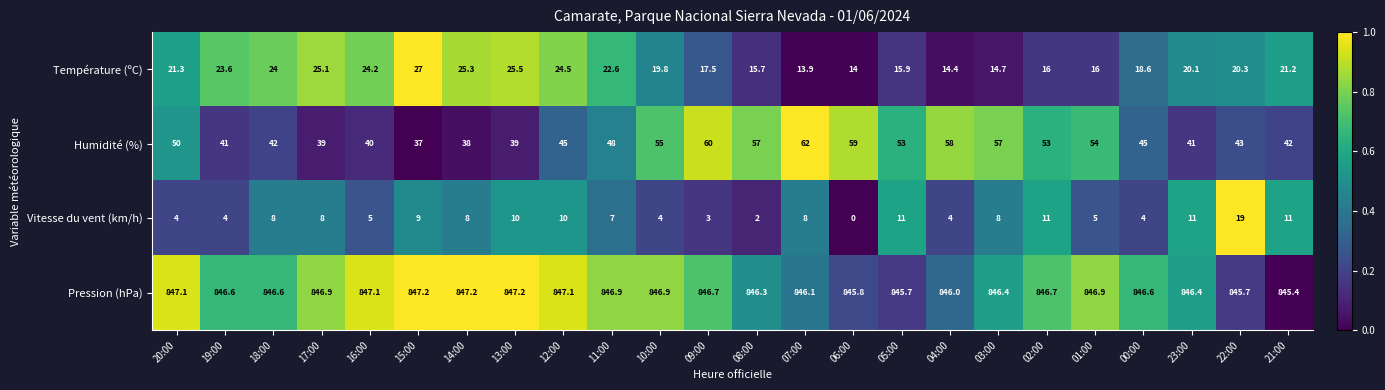

The Température (ºC) series shows 20.3 at 22:00. True or false?

True